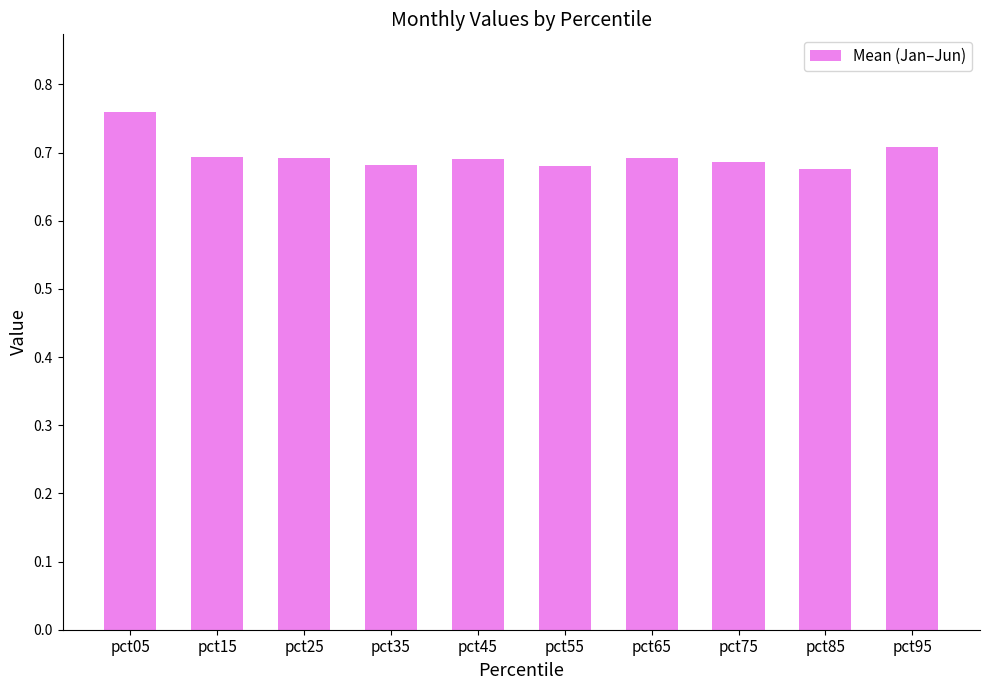

Count the values in the range 0 to 1.

10